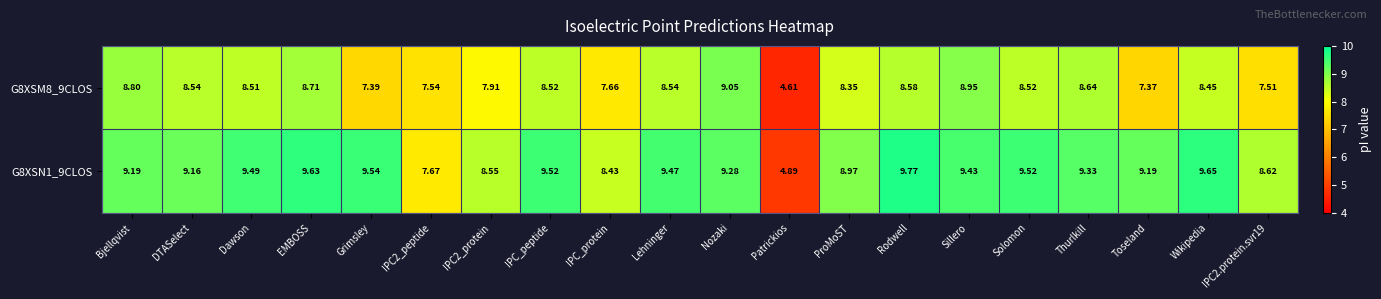

At which category is the sum across all series the highest?

Sillero